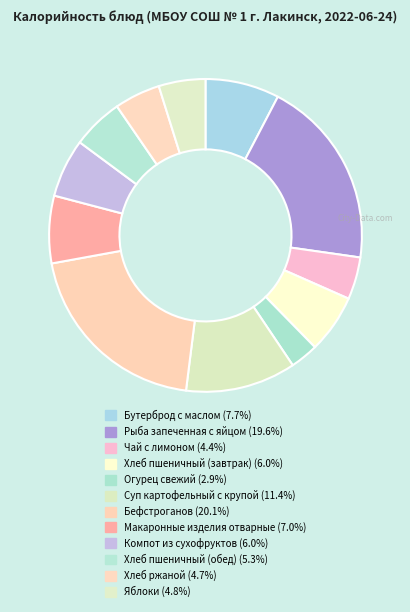

How many segments does this pie chart have?

12